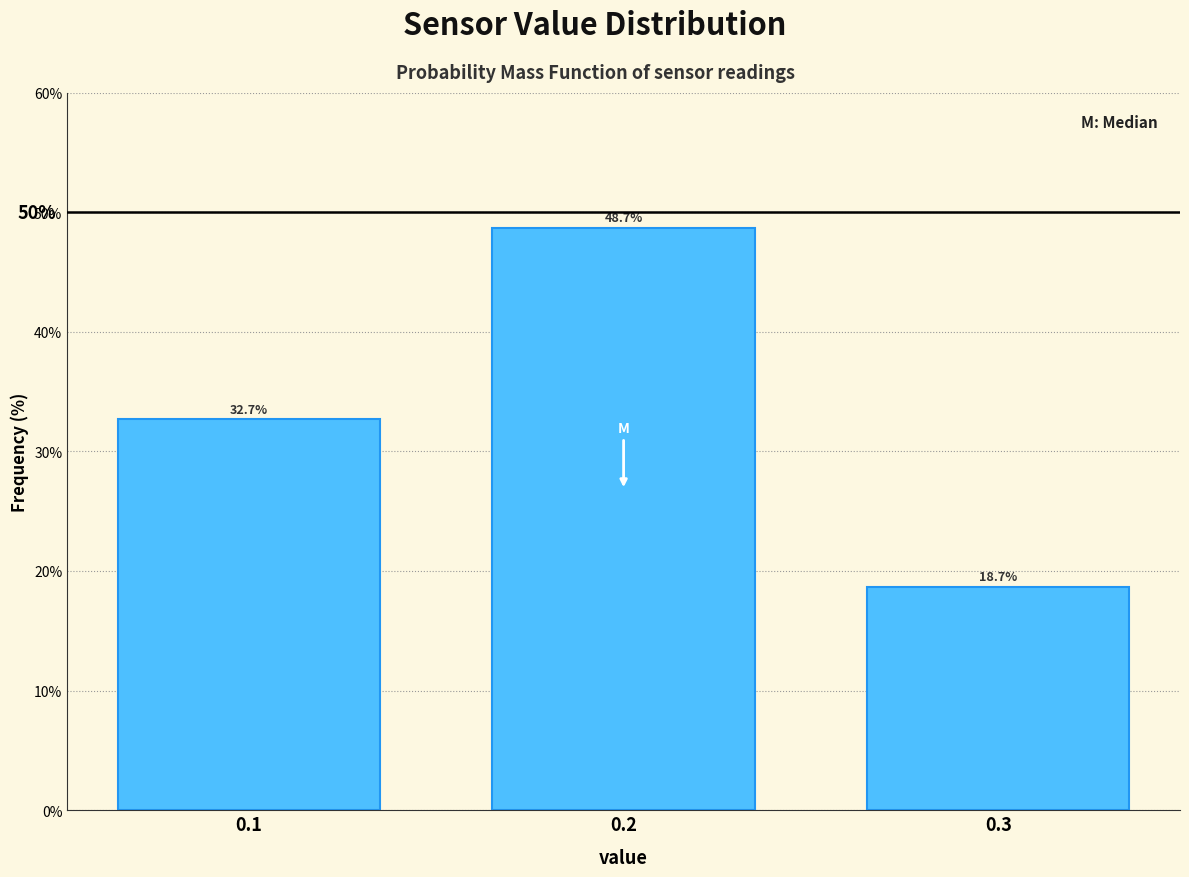

Reading right to left, extract all data points from this chart.

0.3=18.7	0.2=48.7	0.1=32.7